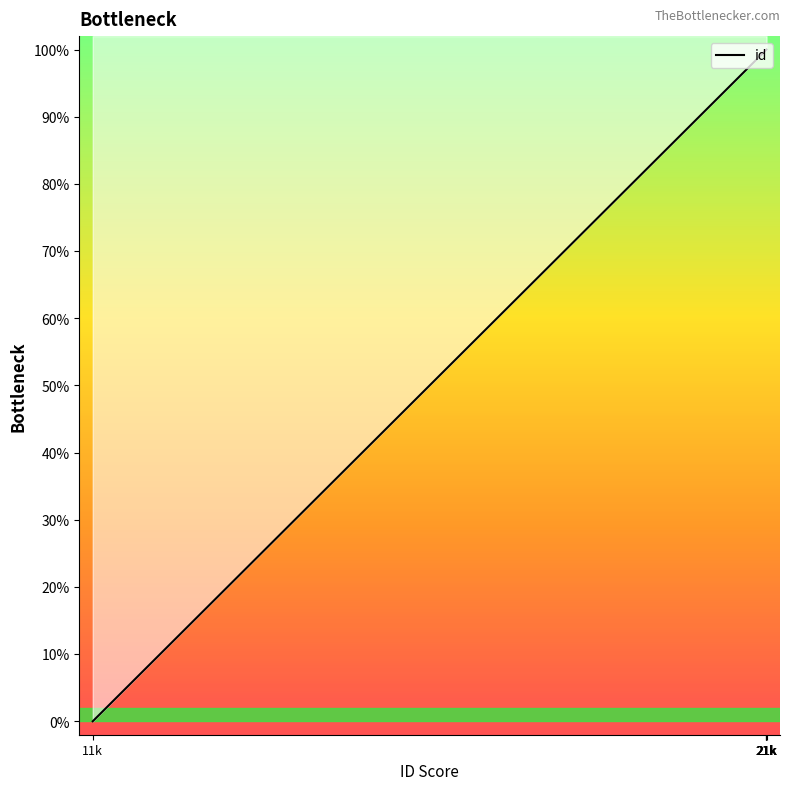

Read the value at 21k.

100.0